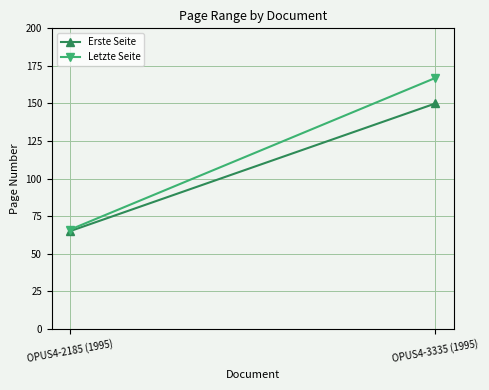

Rank the series by their average value, from highest to lowest.

Letzte Seite, Erste Seite